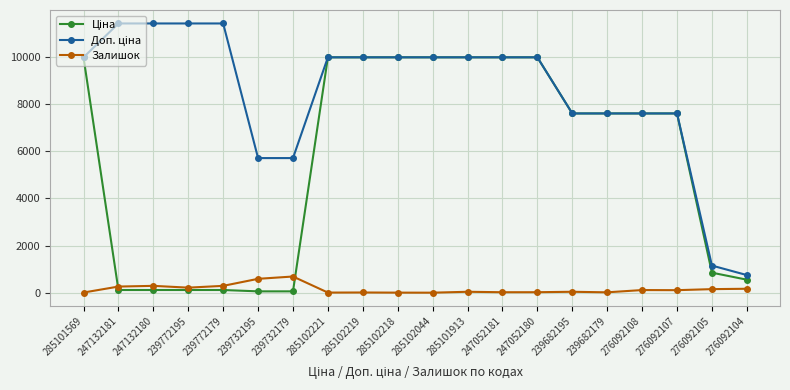

True or false: Залишок has more than 2 interior local peaks.

True